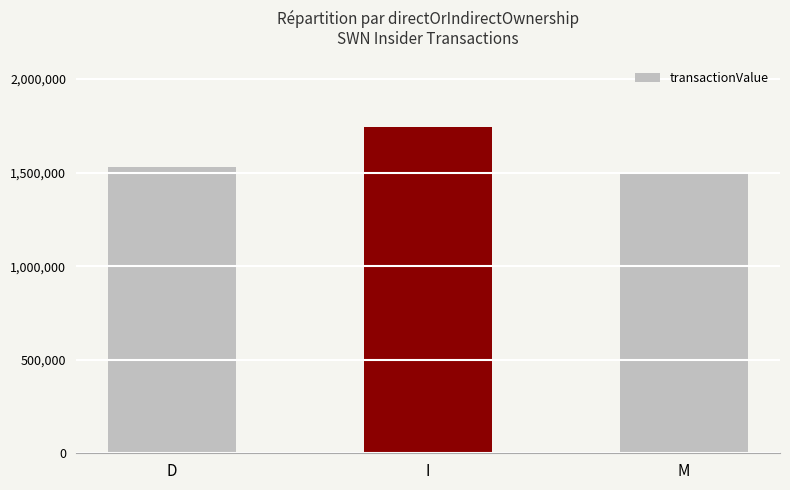

What is the change in value from D to I?

+213340